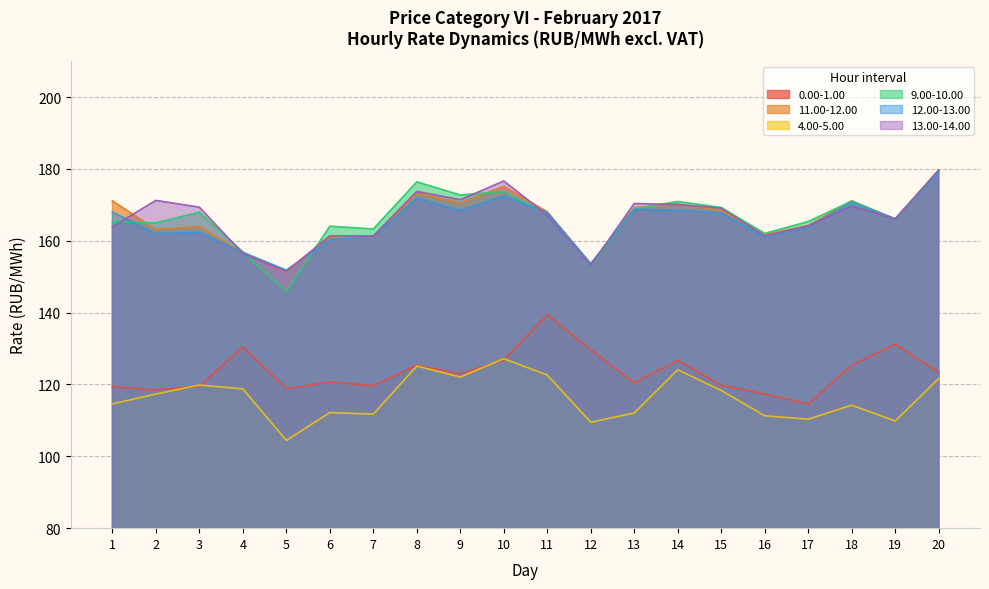

What is the average value of the 0.00-1.00 series?

123.5